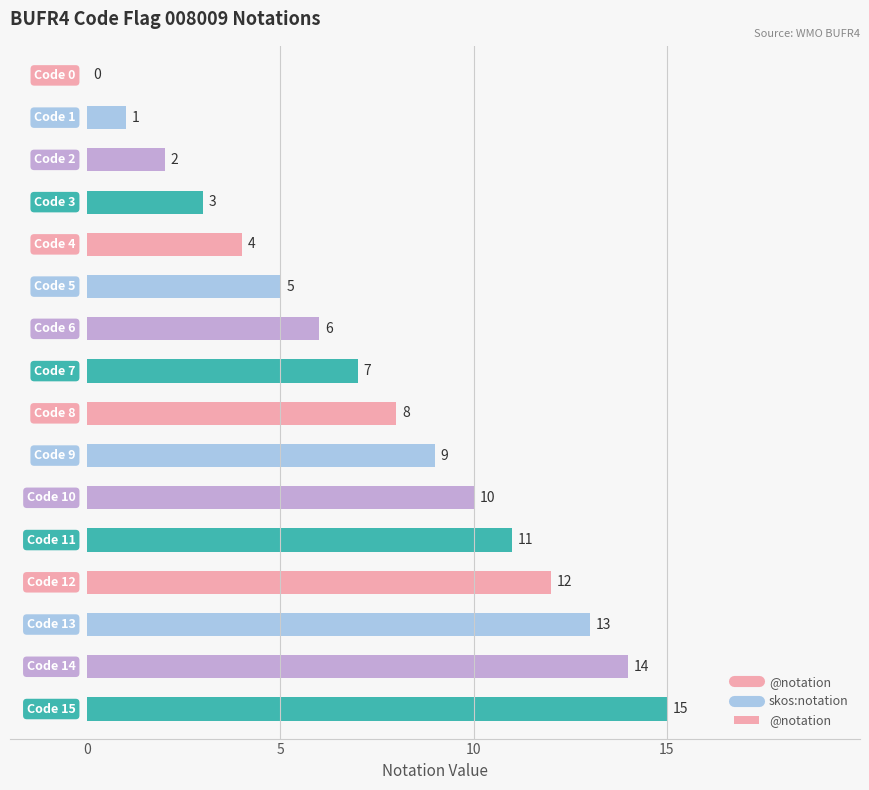

How many distinct data groups are displayed?

1